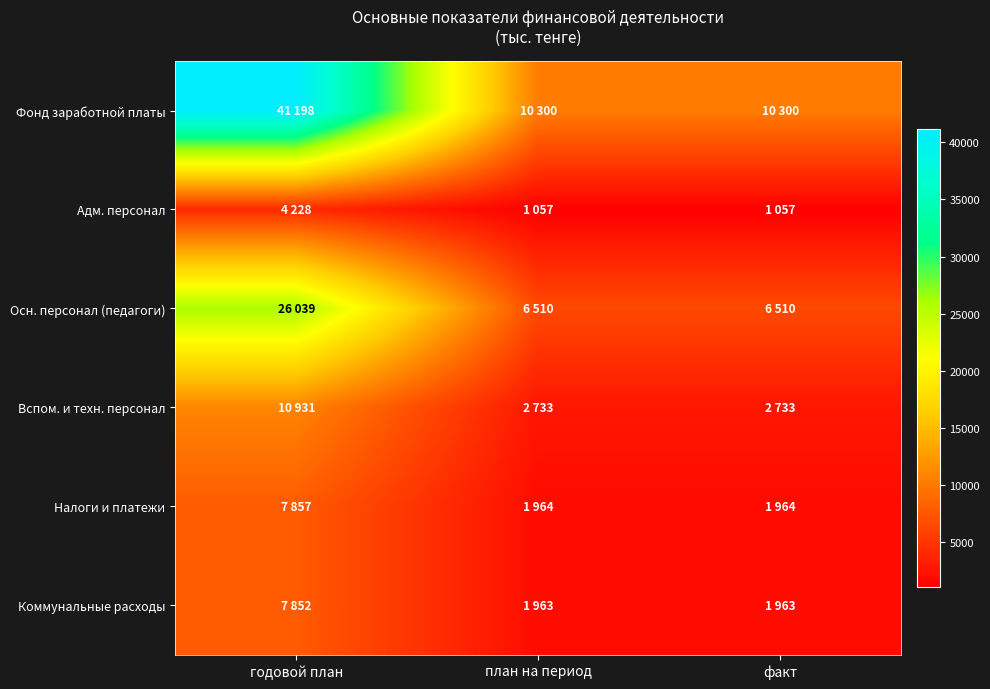

At how many categories does at least one series exceed 36641?

1